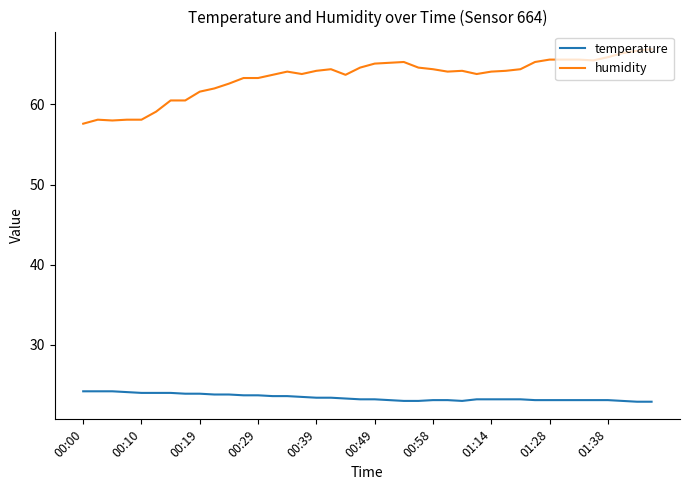

What is the minimum value for temperature?

22.9